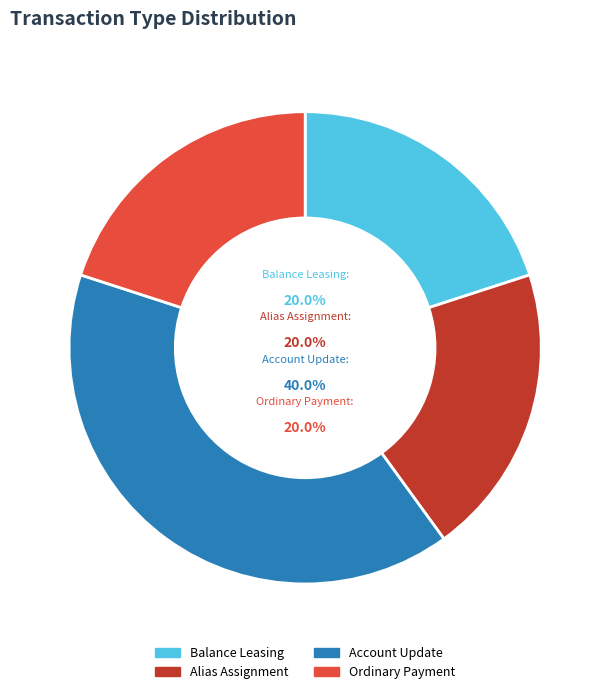

Count the number of slices in the pie.

4